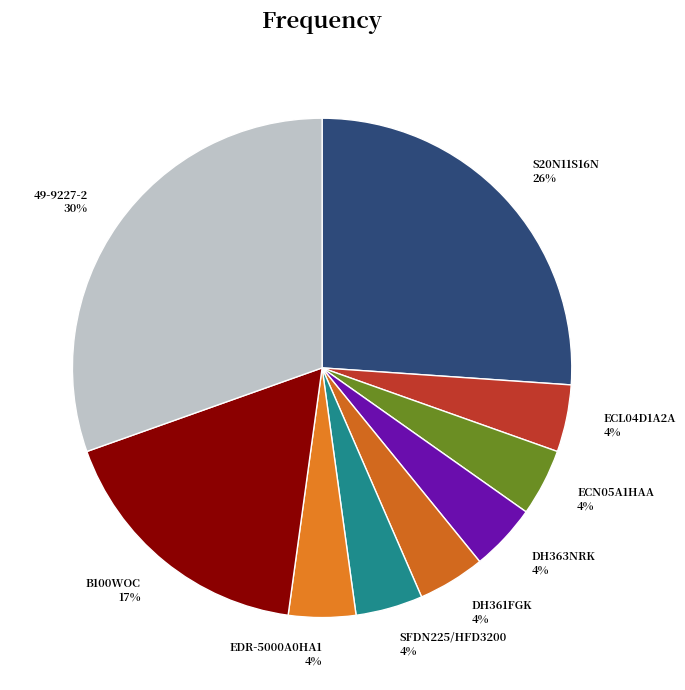

To the nearest percent, what percentage of the pie is DH363NRK?

4%